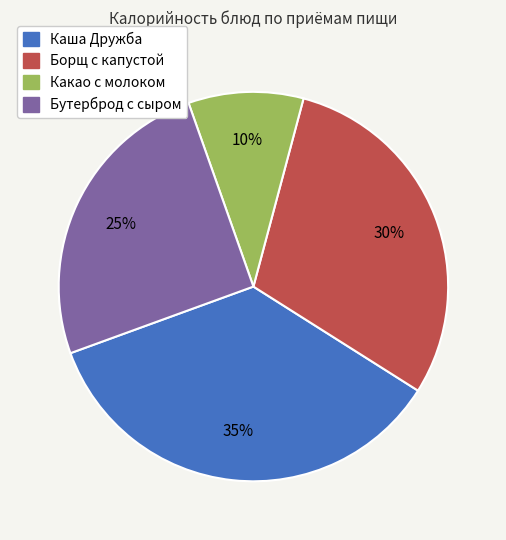

Approximately how many times larger is the value at Какао с молоком compared to Борщ с капустой?

0.3